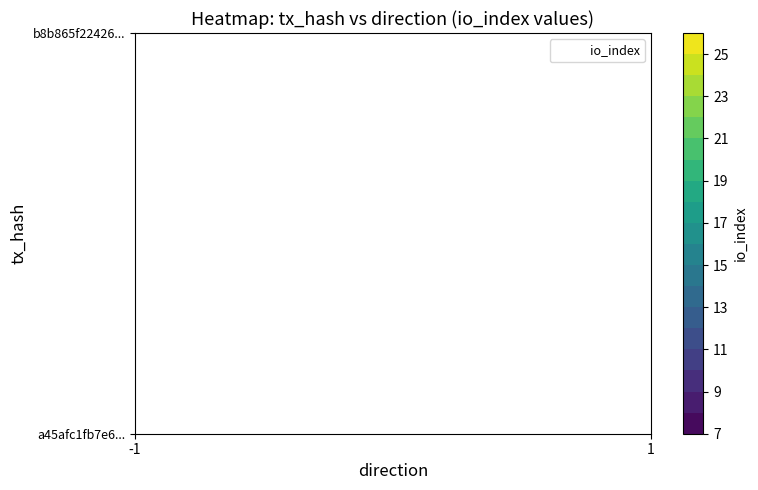

How many categories are shown in the chart?

2